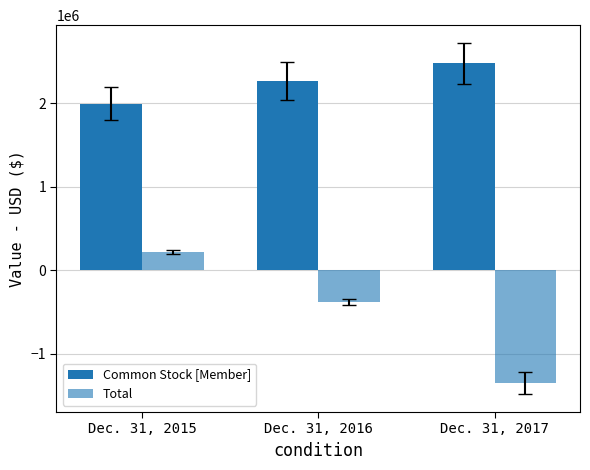

How many values in the Total series exceed -382189?

1